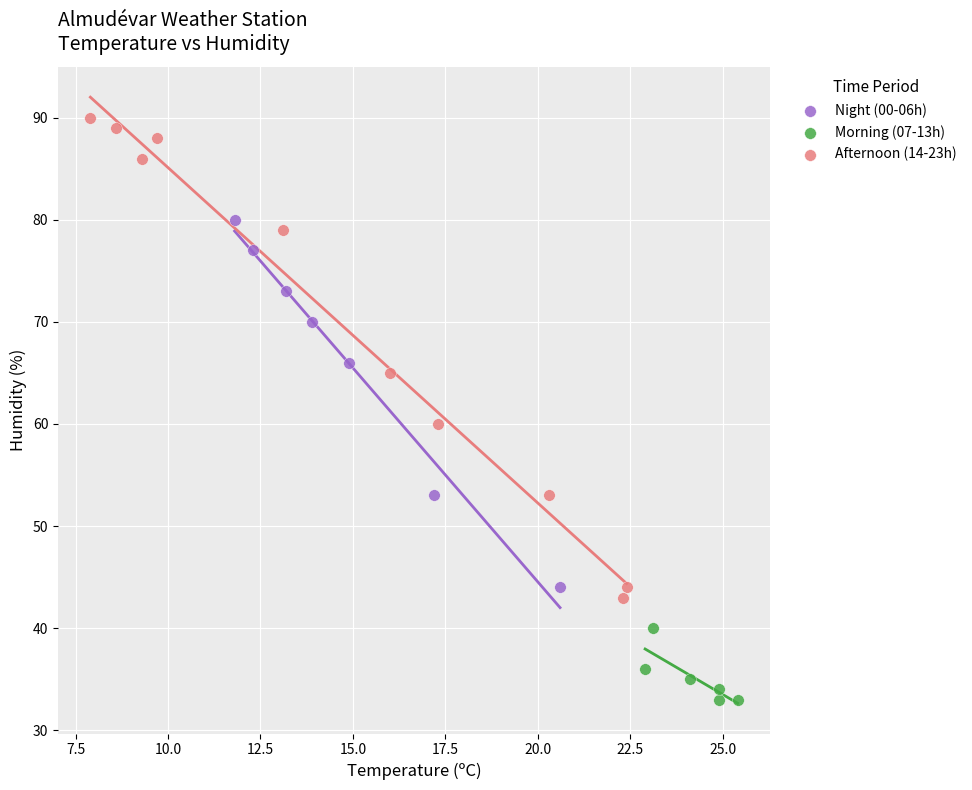

Which series has the widest spread of Y values?

Afternoon (14-23h)